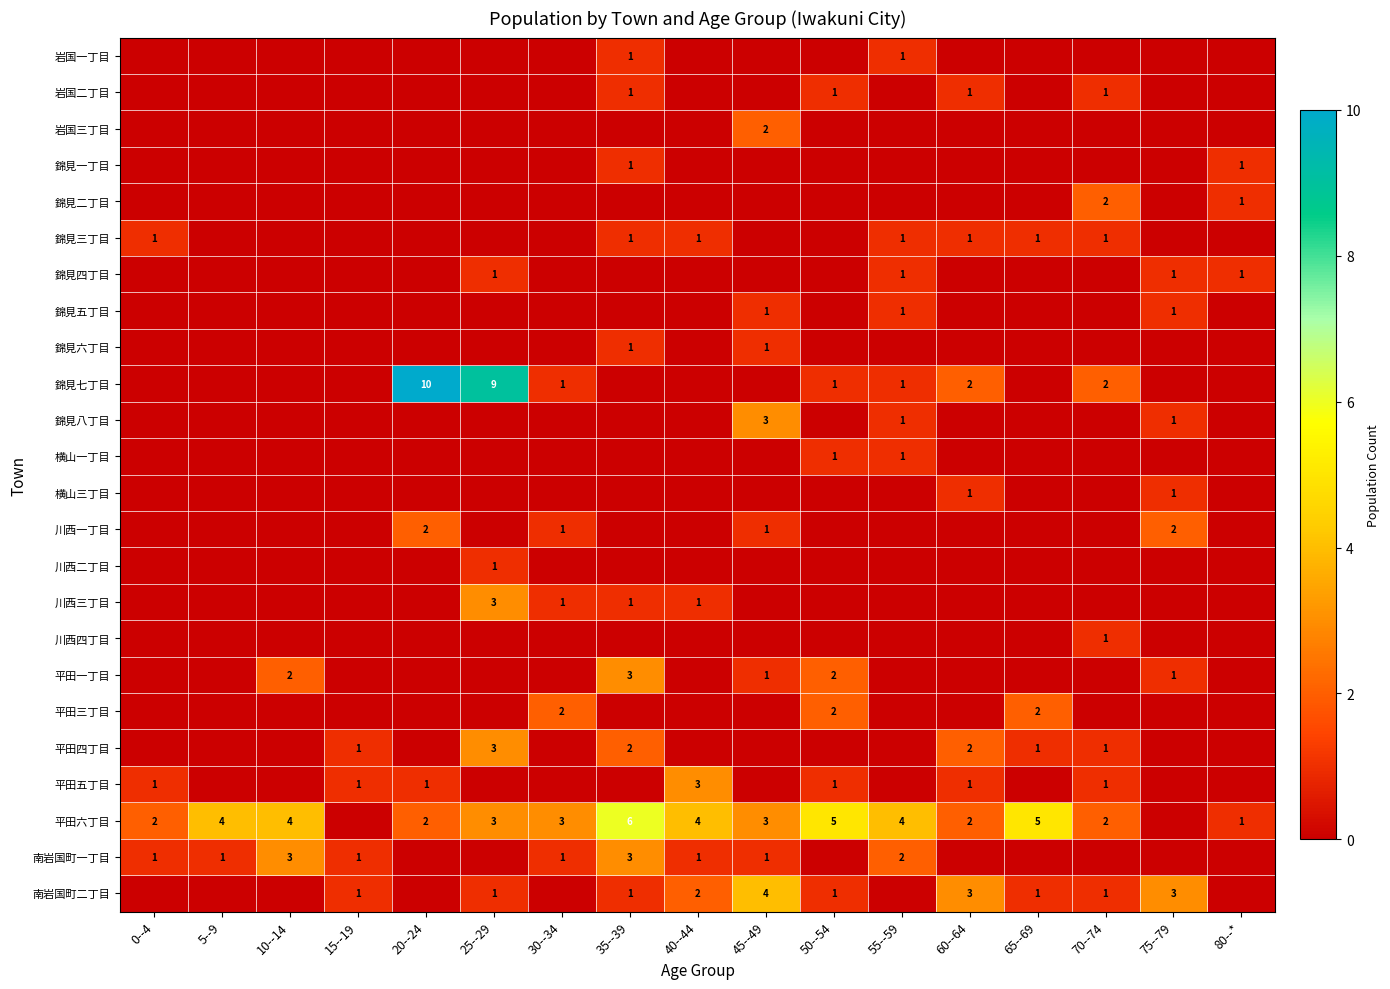

Is it true that 平田六丁目 equals 3 at 30--34?

True